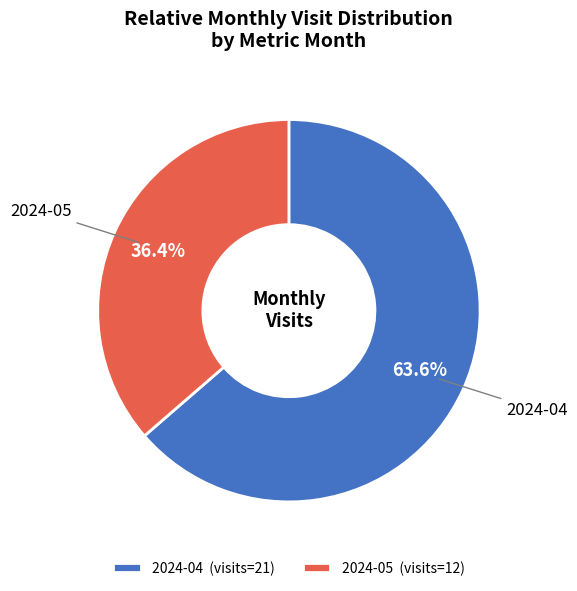

What is the ratio of the value at 2024-05 (visits=12) to the value at 2024-04 (visits=21)?

0.6